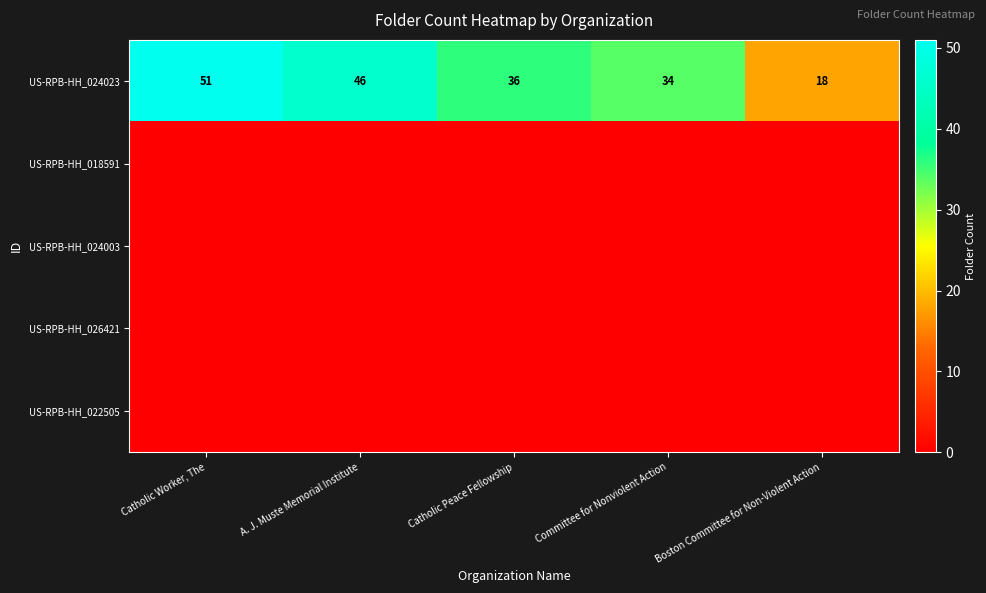

What is the spread (max minus min) of values at Committee for Nonviolent Action?

34